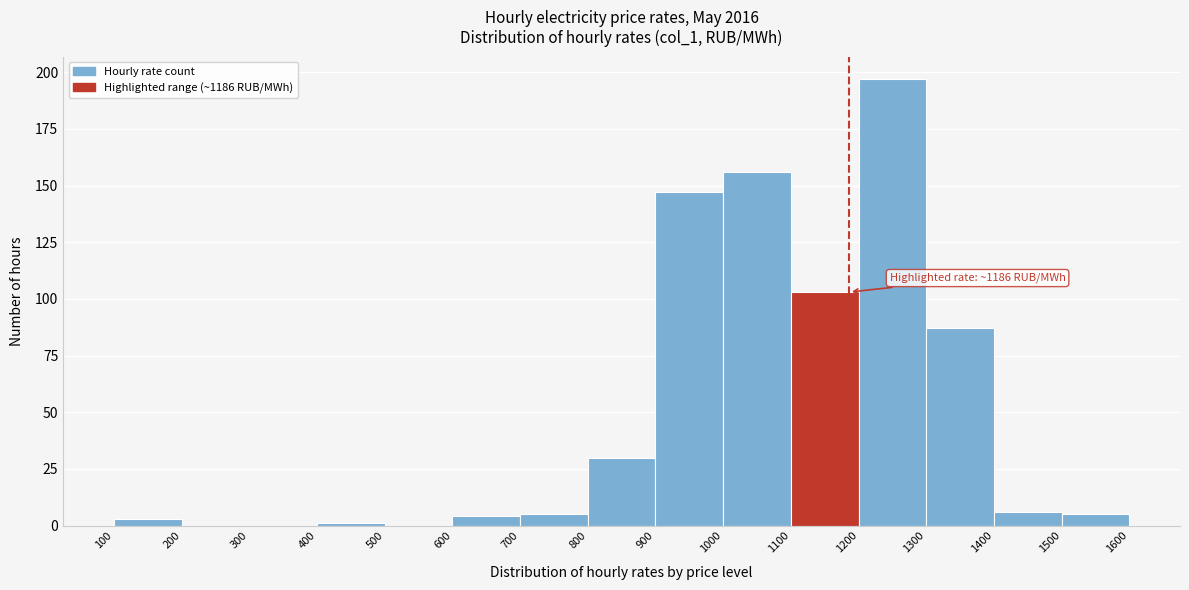

Over which range of the x-axis is the bar tallest?

1200 to 1300